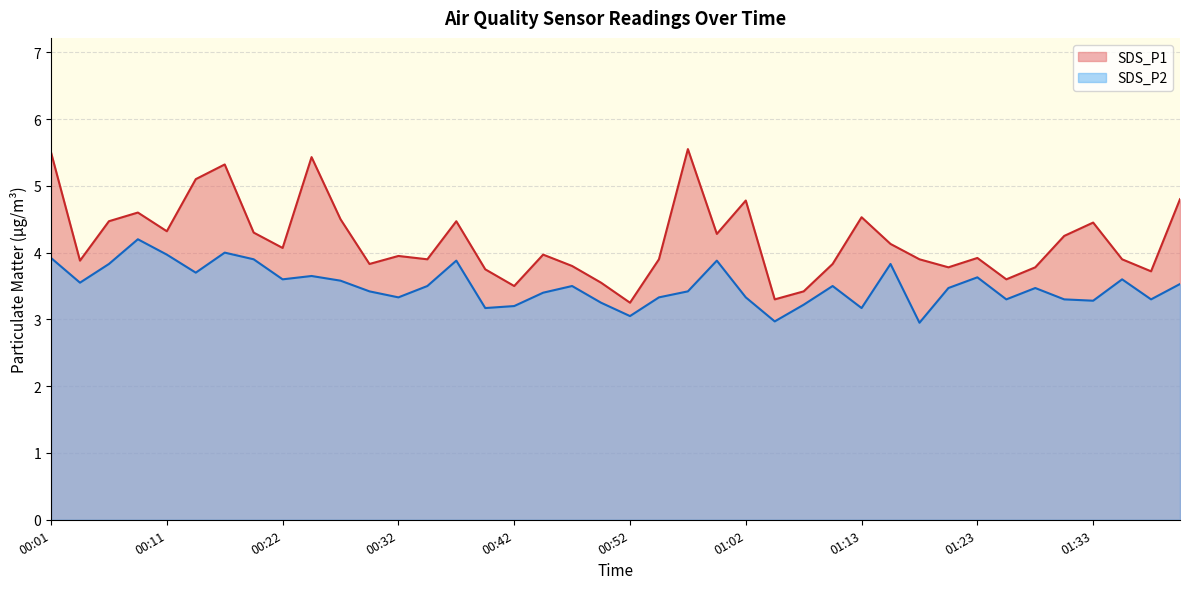

List the labels in order of SDS_P2 value, largest first.

00:09, 00:16, 00:11, 00:01, 00:19, 00:37, 01:00, 00:06, 01:15, 00:14, 00:24, 01:23, 00:22, 01:35, 00:27, 00:04, 01:40, 00:34, 00:47, 01:10, 01:20, 01:28, 00:29, 00:57, 00:45, 00:32, 00:55, 01:02, 01:25, 01:30, 01:38, 01:33, 00:50, 01:07, 00:42, 00:39, 01:13, 00:52, 01:05, 01:18